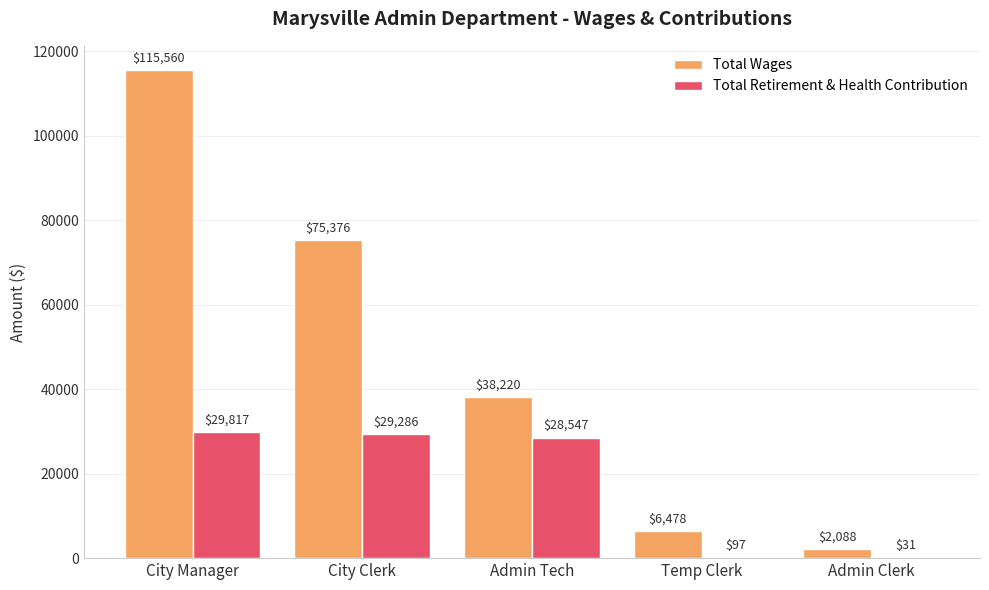

Does the chart contain stacked bars?

No